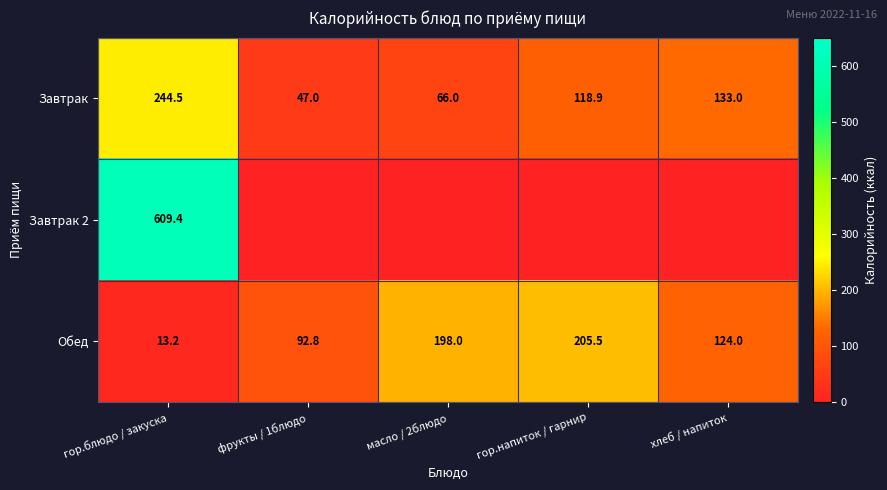

List the labels in order of Завтрак value, smallest first.

фрукты / 1блюдо, масло / 2блюдо, гор.напиток / гарнир, хлеб / напиток, гор.блюдо / закуска